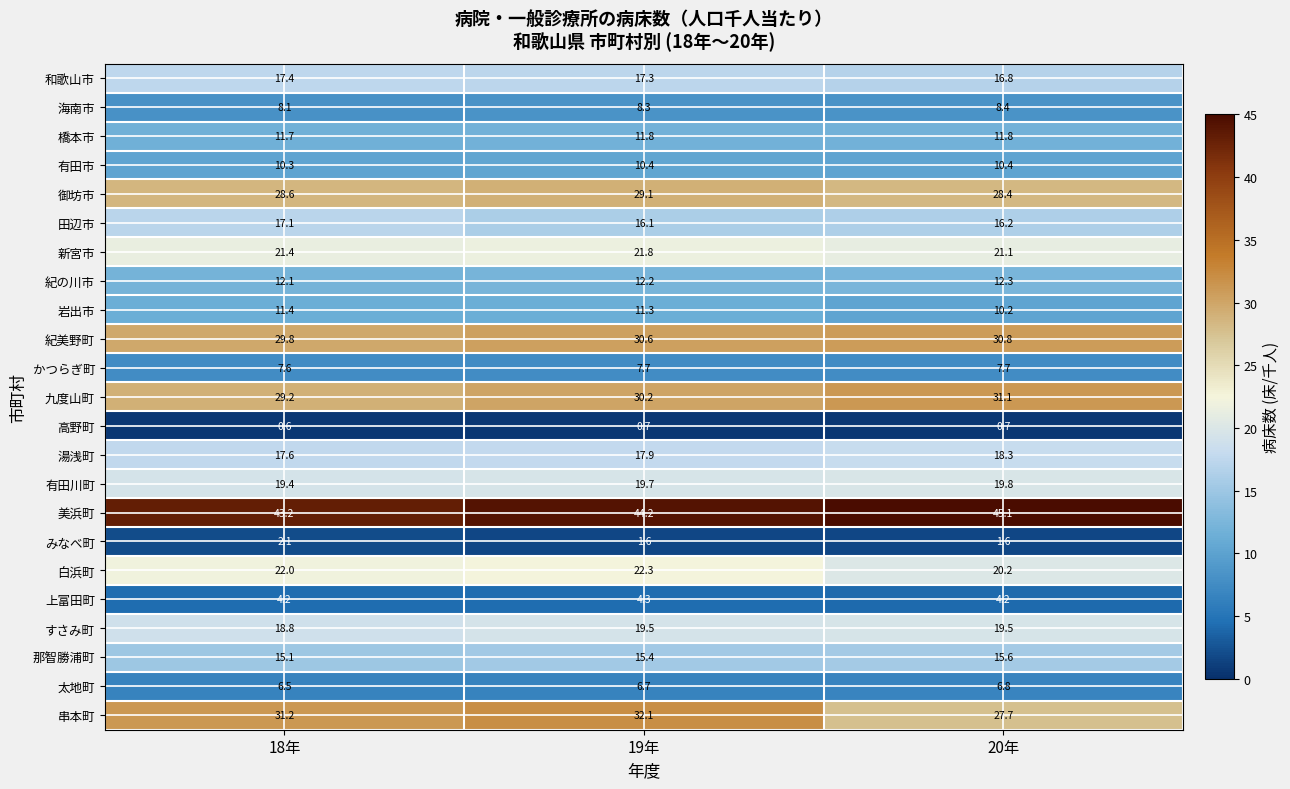

What is the average value of the 上富田町 series?

4.2